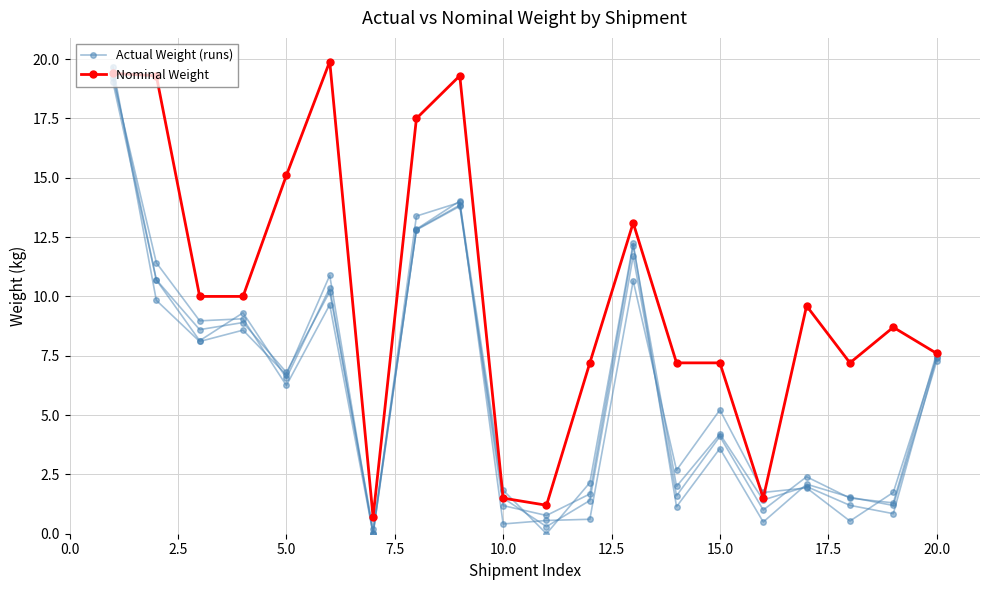

How many lines are shown in the chart?

2